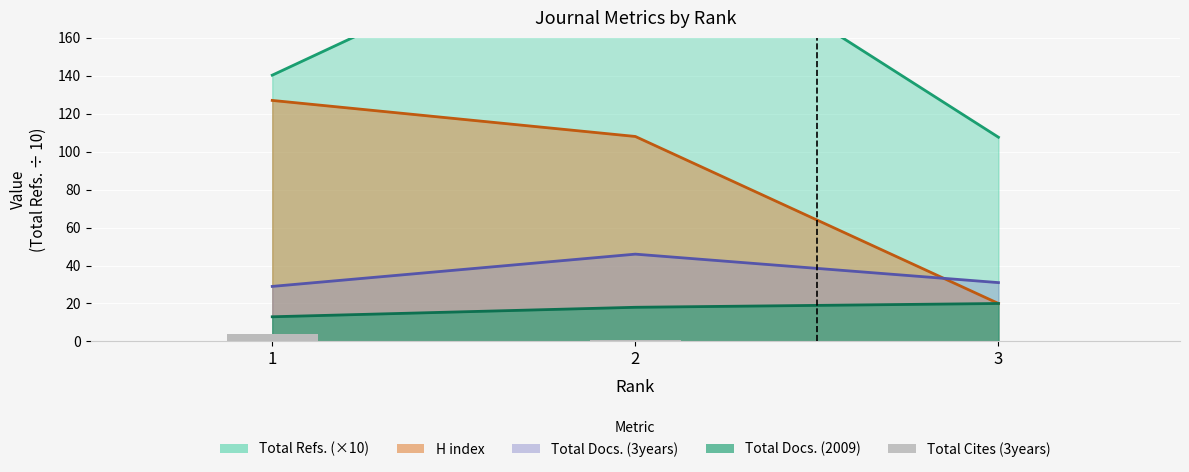

Count the values in the range 0 to 4.

3